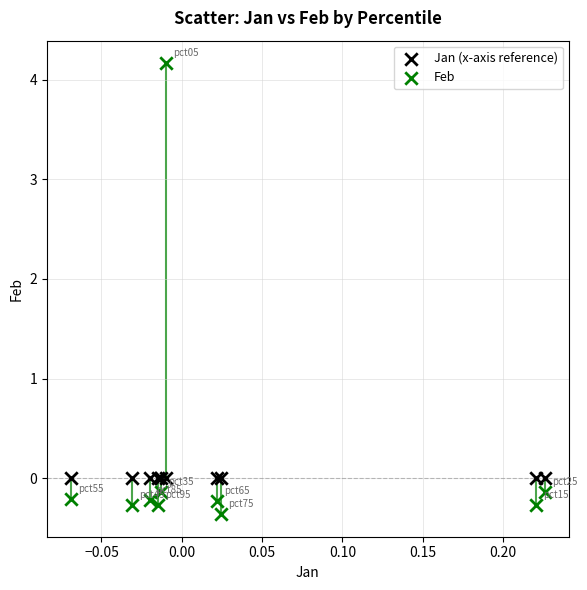

Which series contains the lowest Y value?

Feb